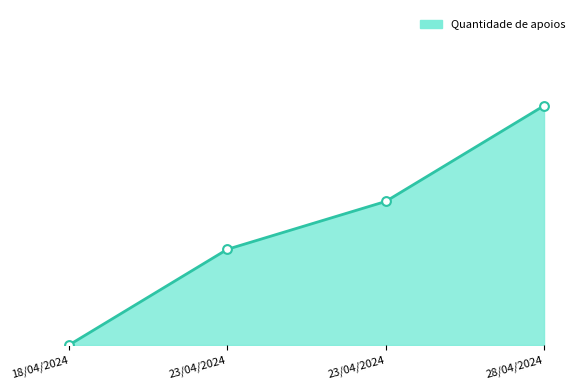

What is the change in value from 18/04/2024 to 23/04/2024?

+2